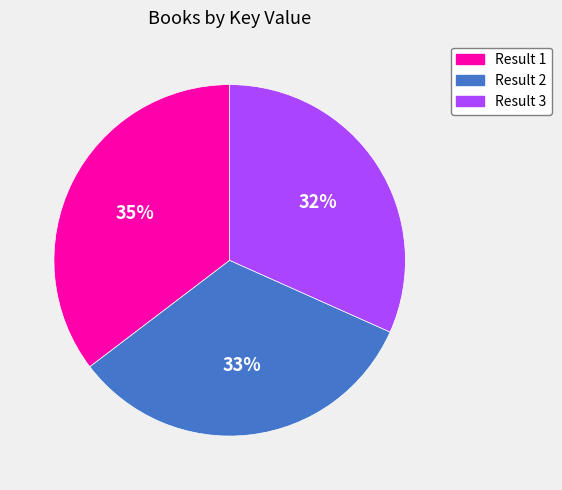

Rank the categories by value from highest to lowest.

Result 1, Result 2, Result 3